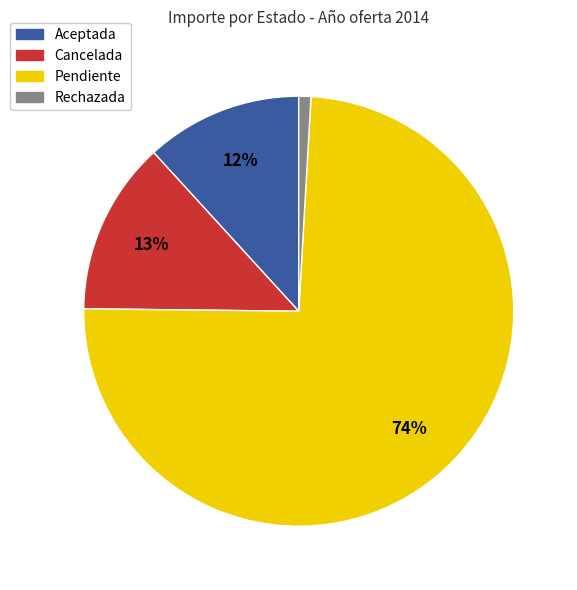

What percentage is the Aceptada slice, to the nearest percent?

12%